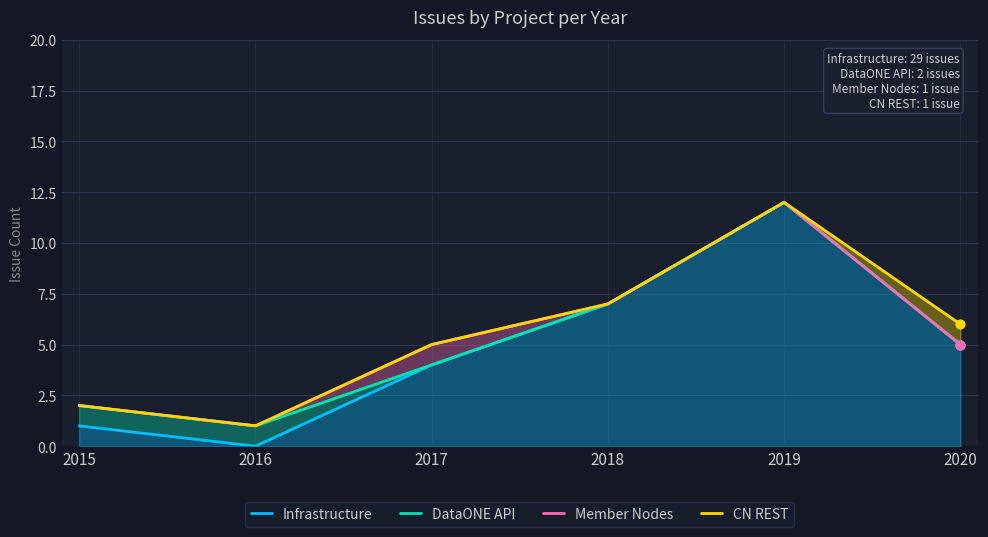

Is the value of Member Nodes at 2015 greater than the value of DataONE API at 2020?

No